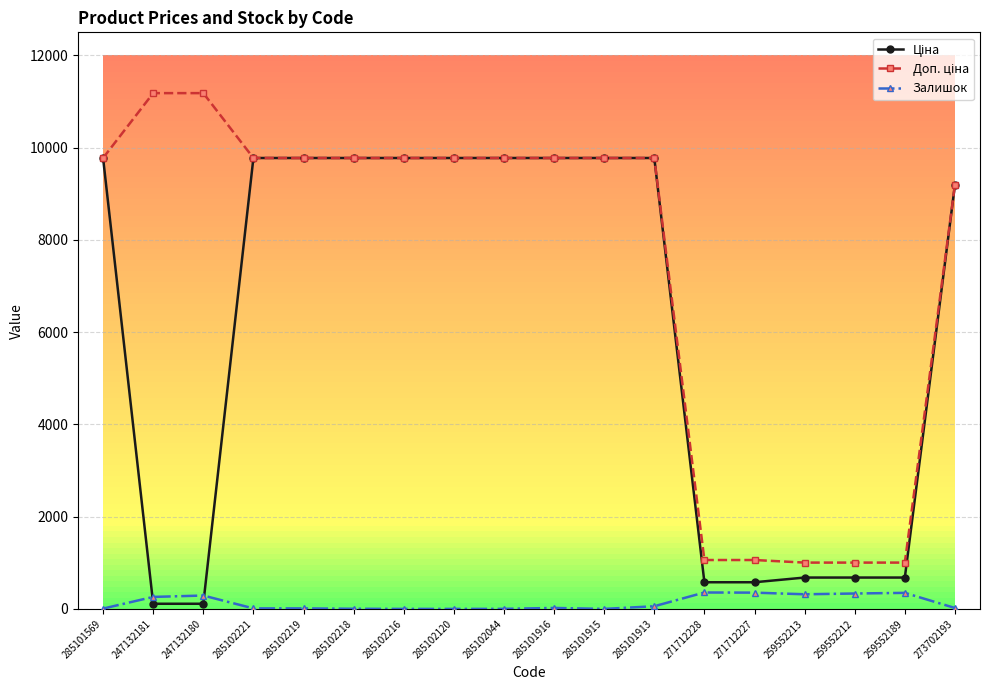

What is the total value across all series at 285102120?

19551.0